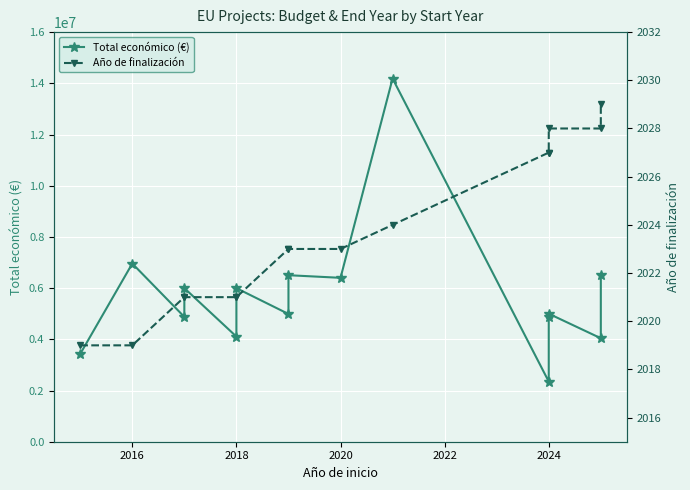

True or false: Total económico (€) and Año de finalización cross at least once.

False